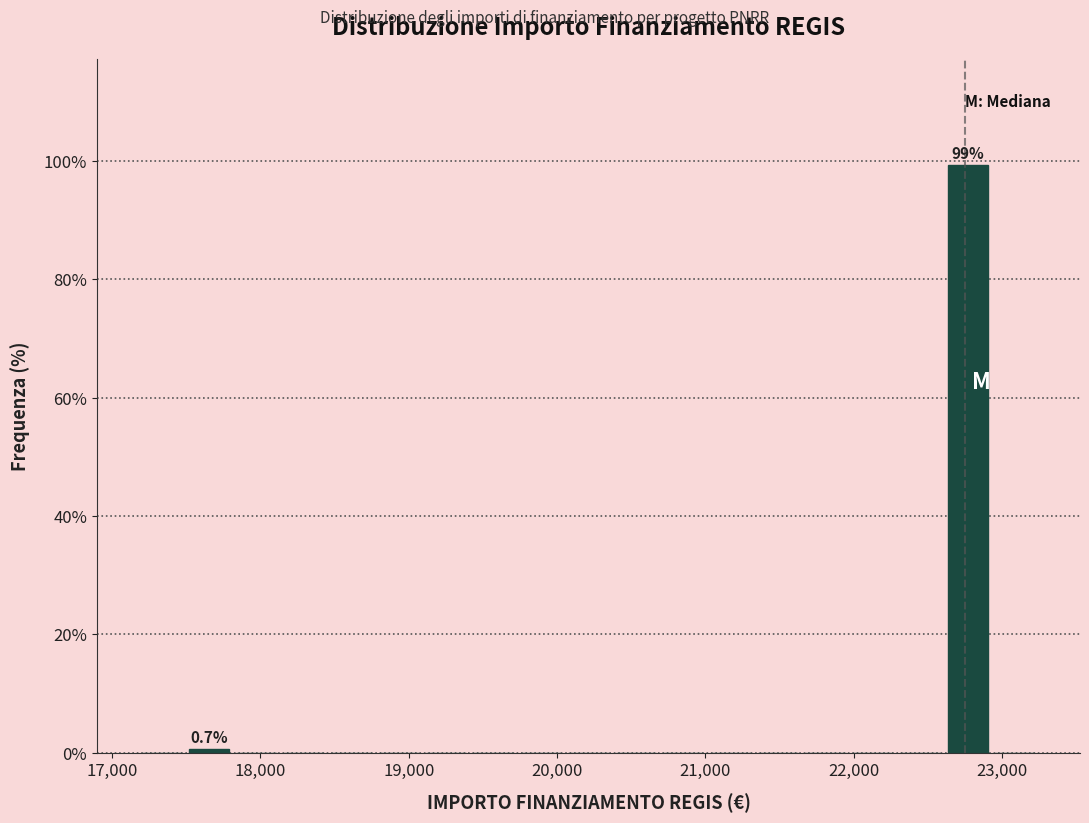

Read against the x-axis, roughly where is the centre of the tallest bar?

22800